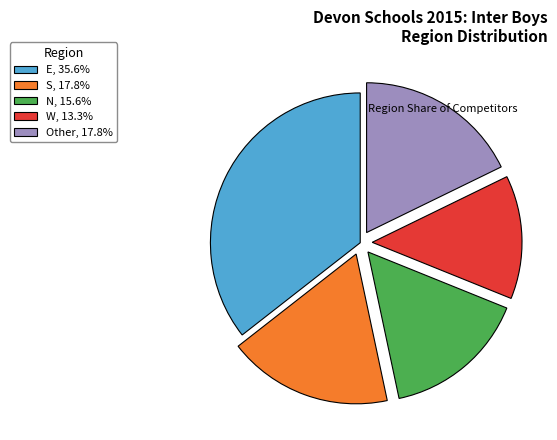

Which category has the biggest portion of the pie?

E